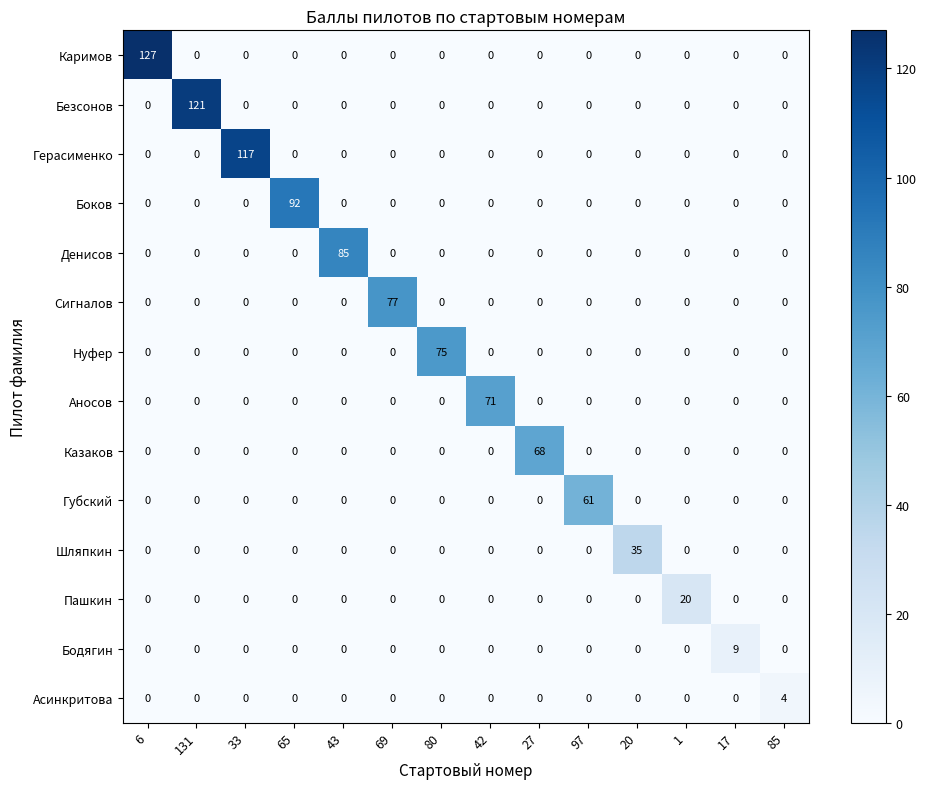

Which series has the largest total across all categories?

Каримов